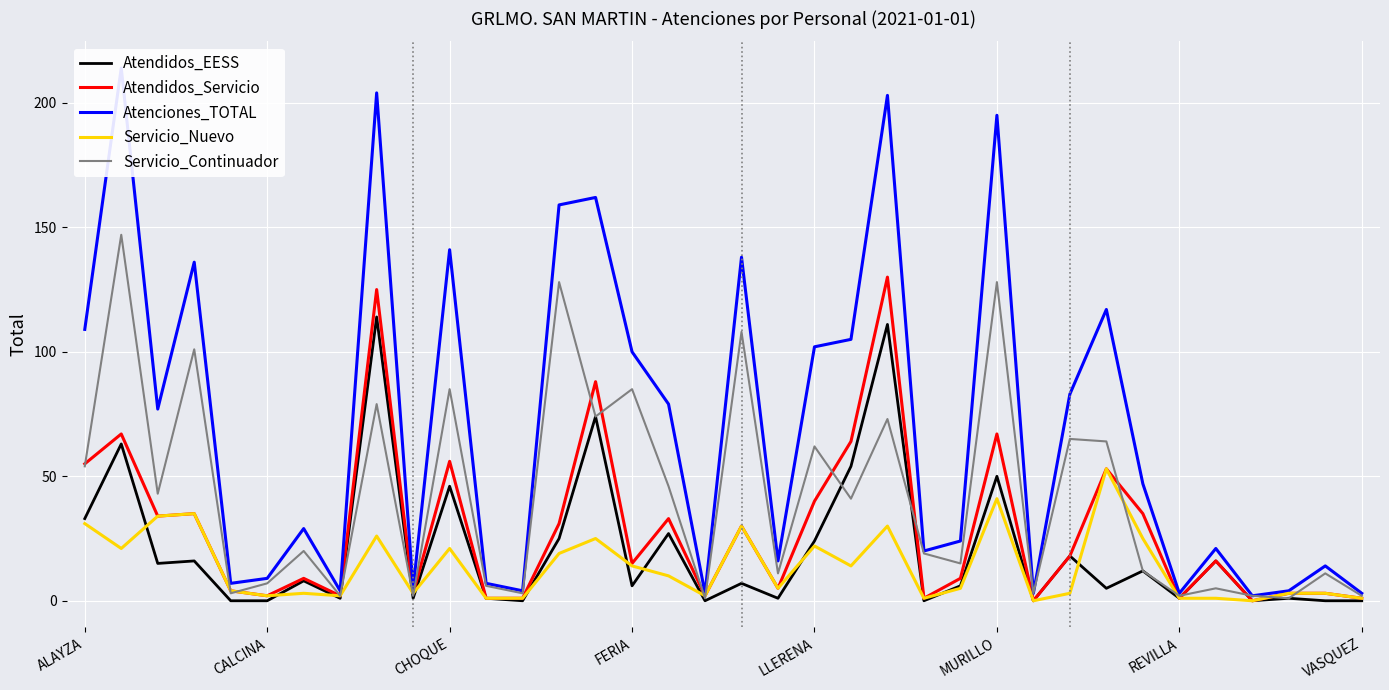

Does the chart display data point markers on the line(s)?

No